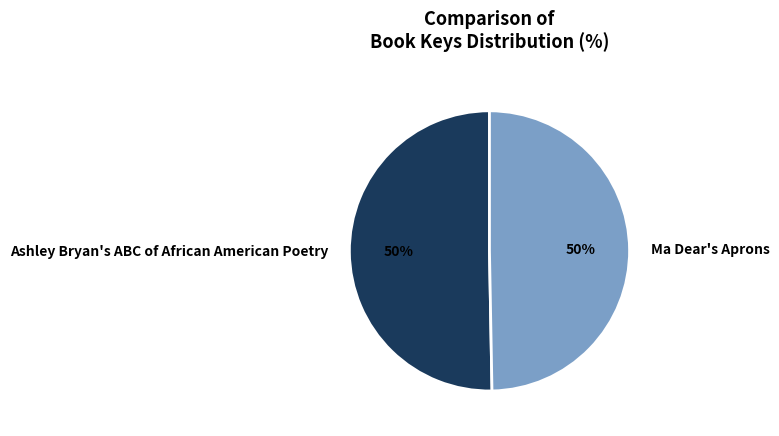

Is it true that Ashley Bryan's ABC of African American Poetry is 59% of the pie?

False